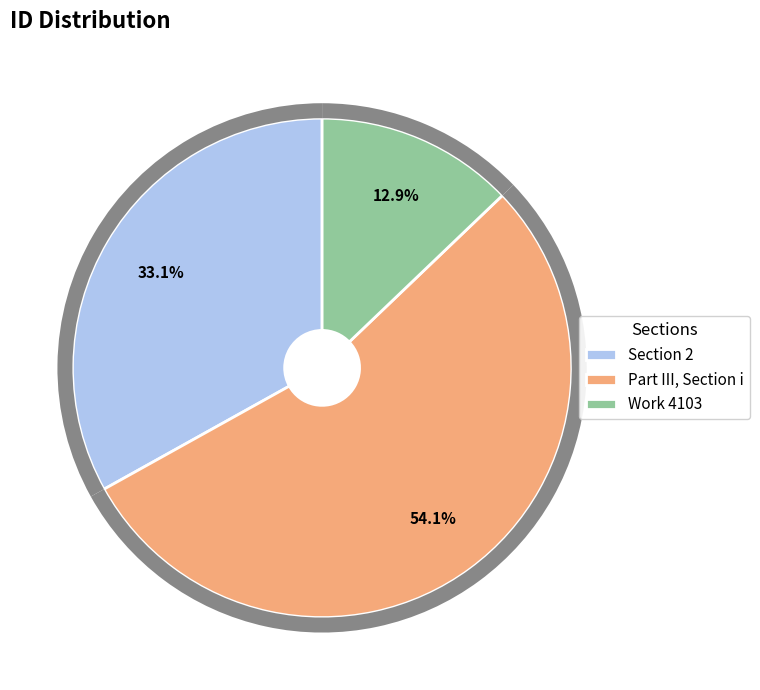

Do Work 4103 and Section 2 together represent more than half of the pie?

No